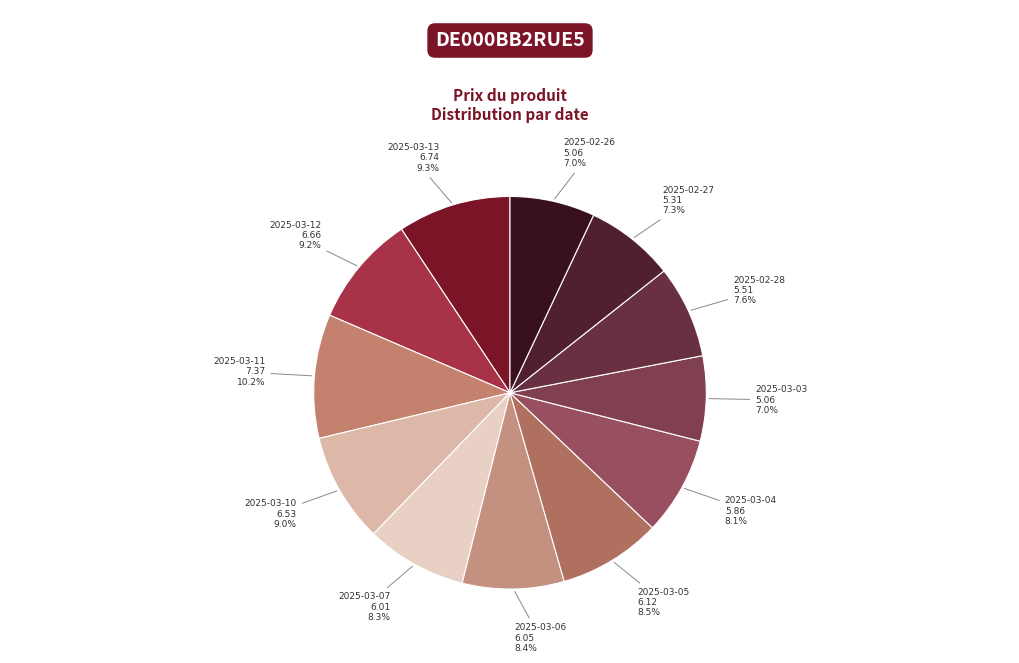

To the nearest percent, what percentage of the pie is 2025-03-04?

8%